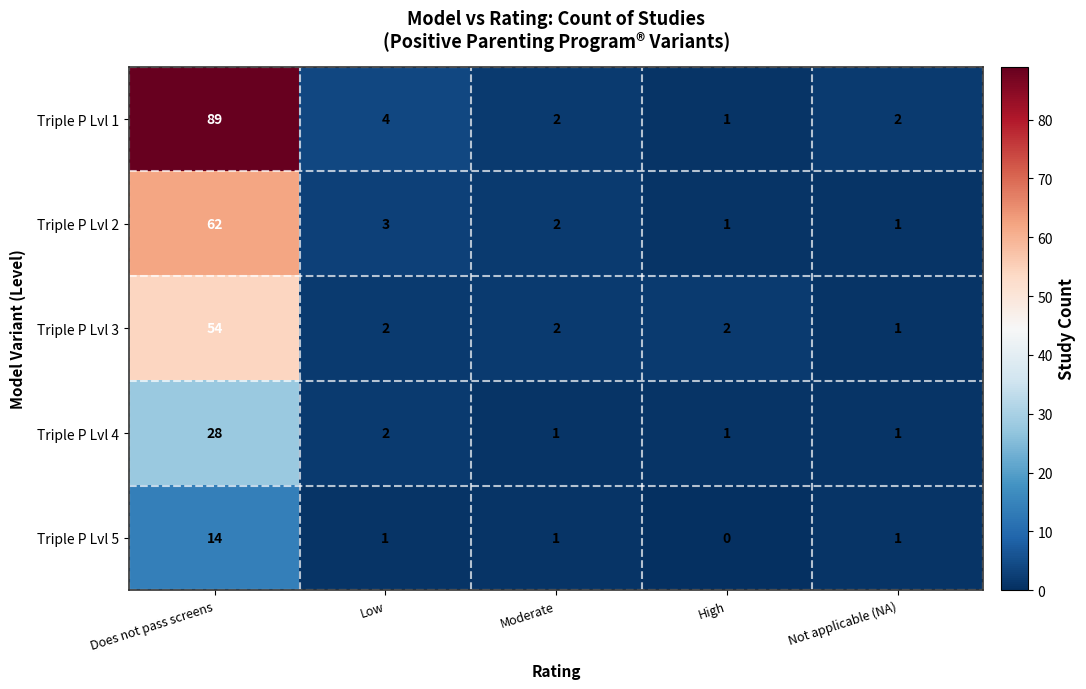

Is the value of Triple P Lvl 2 at Low greater than the value of Triple P Lvl 5 at High?

Yes